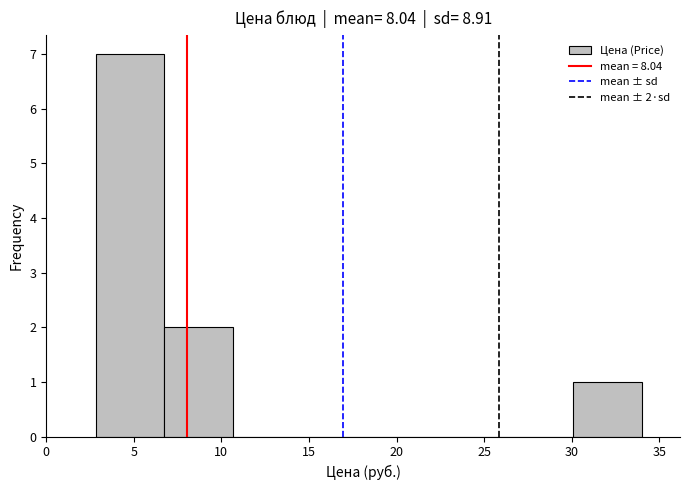

Over which range of the x-axis is the bar tallest?

3.0 to 6.5